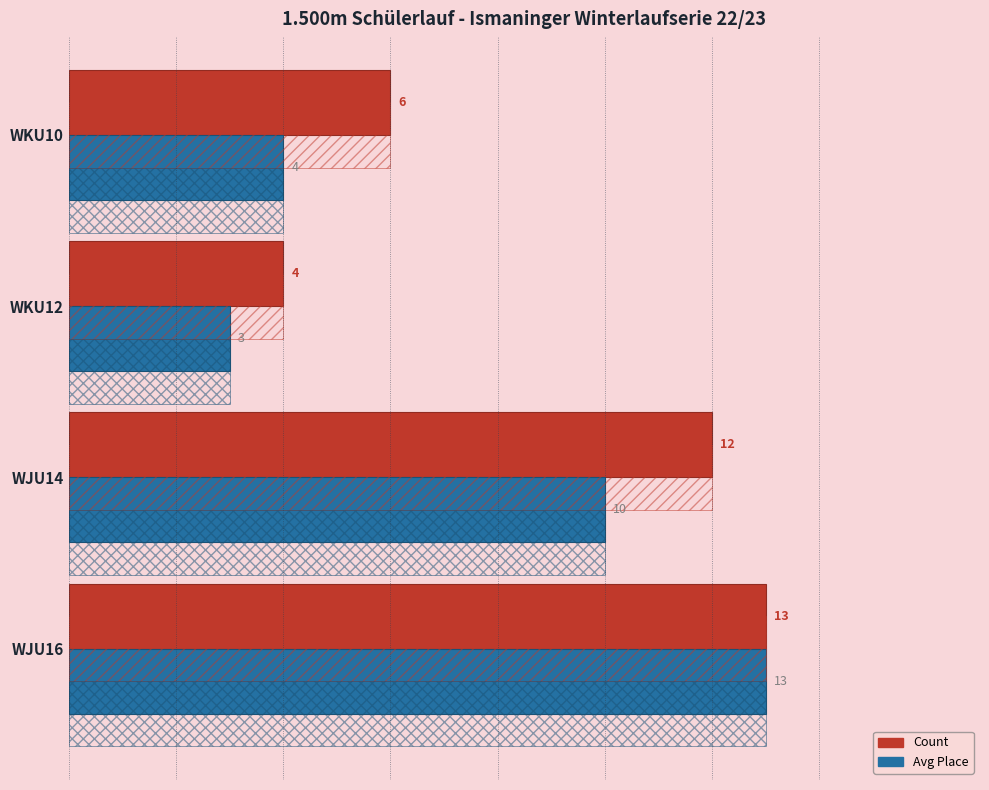

What is the difference between the maximum and minimum values in the Count series?

9